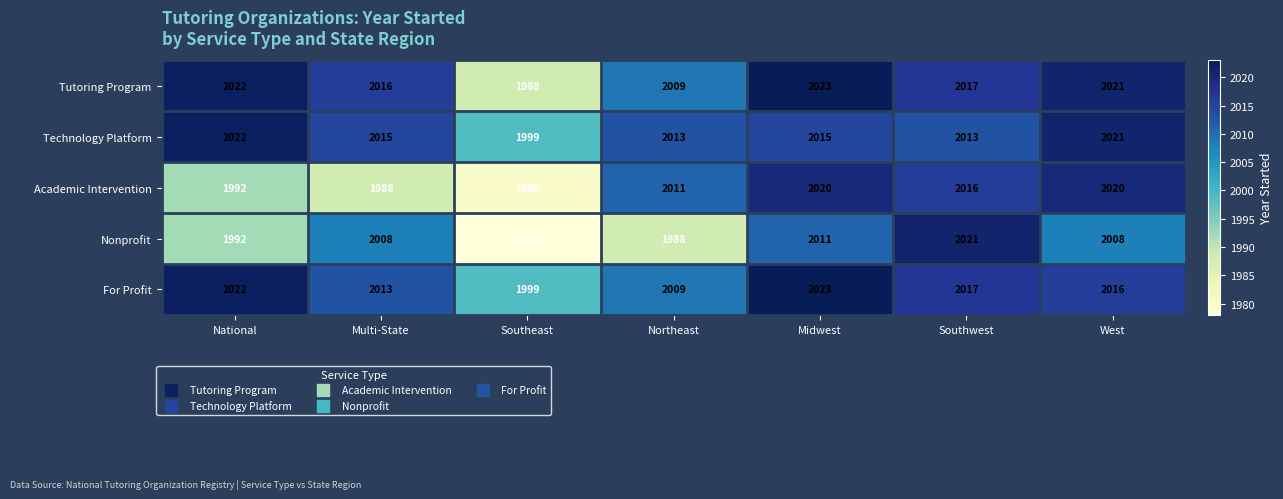

What is the smallest value displayed?

1978